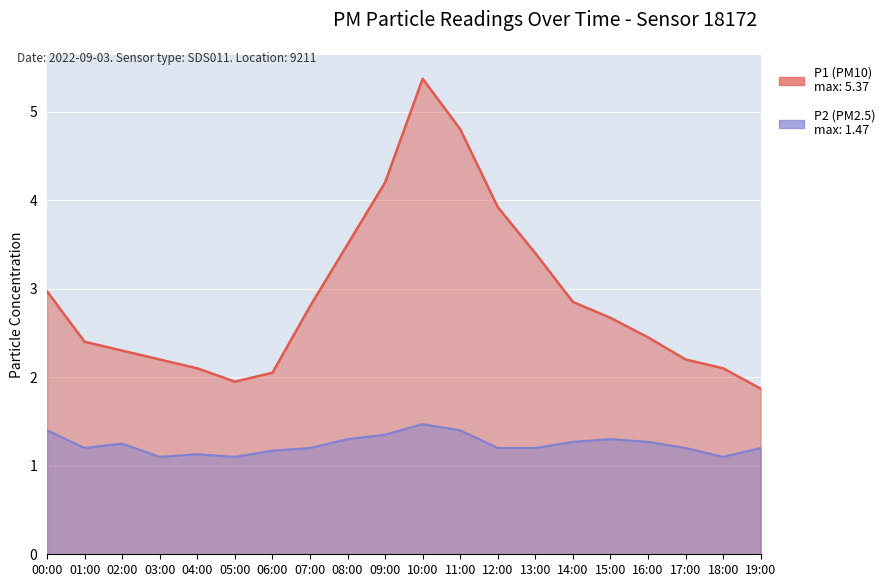

Which label corresponds to the largest value in the chart?

10:00